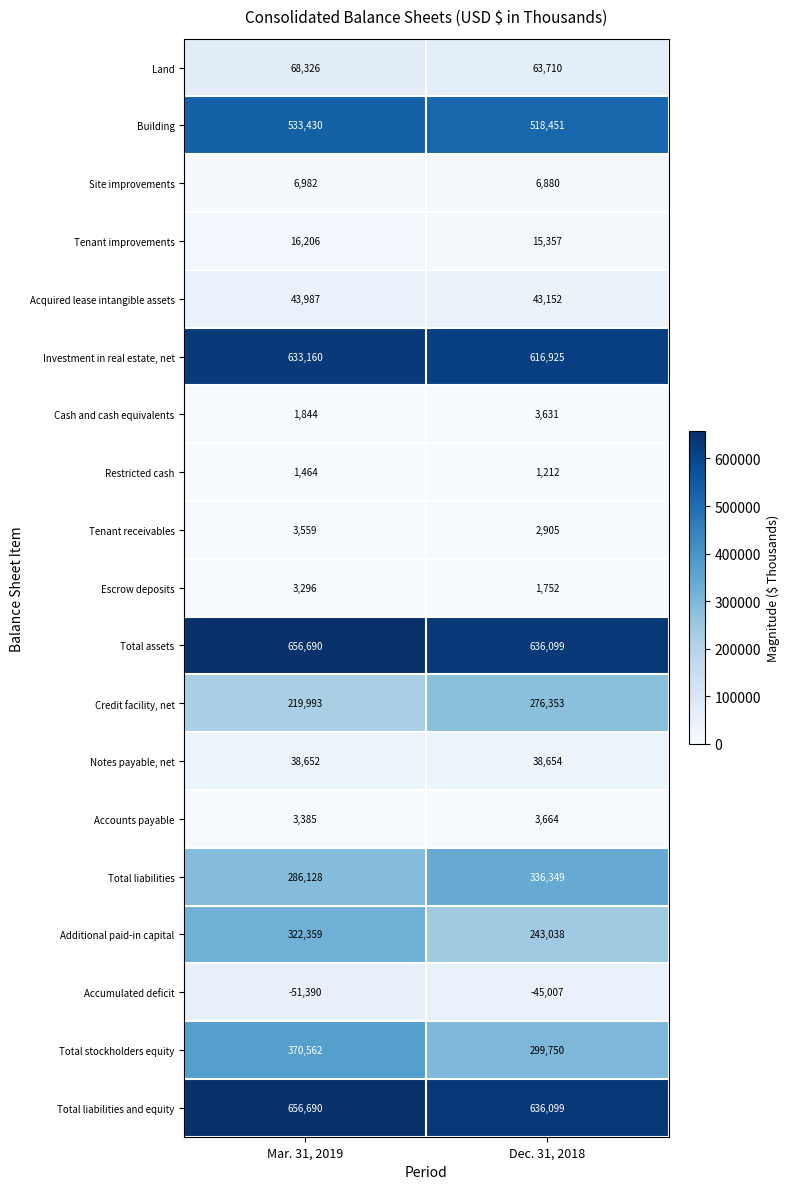

What is the difference between the maximum and minimum values in the Total liabilities and equity series?

20591